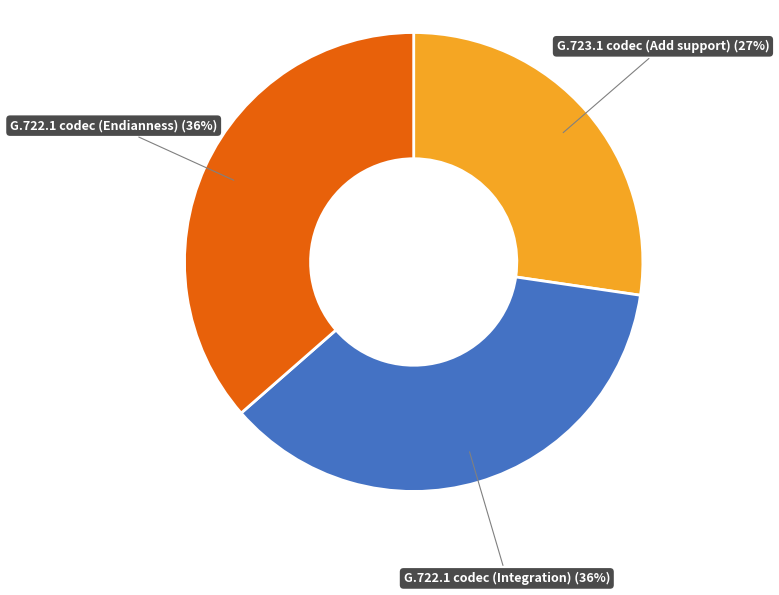

Is there any slice that represents more than half of the pie?

No